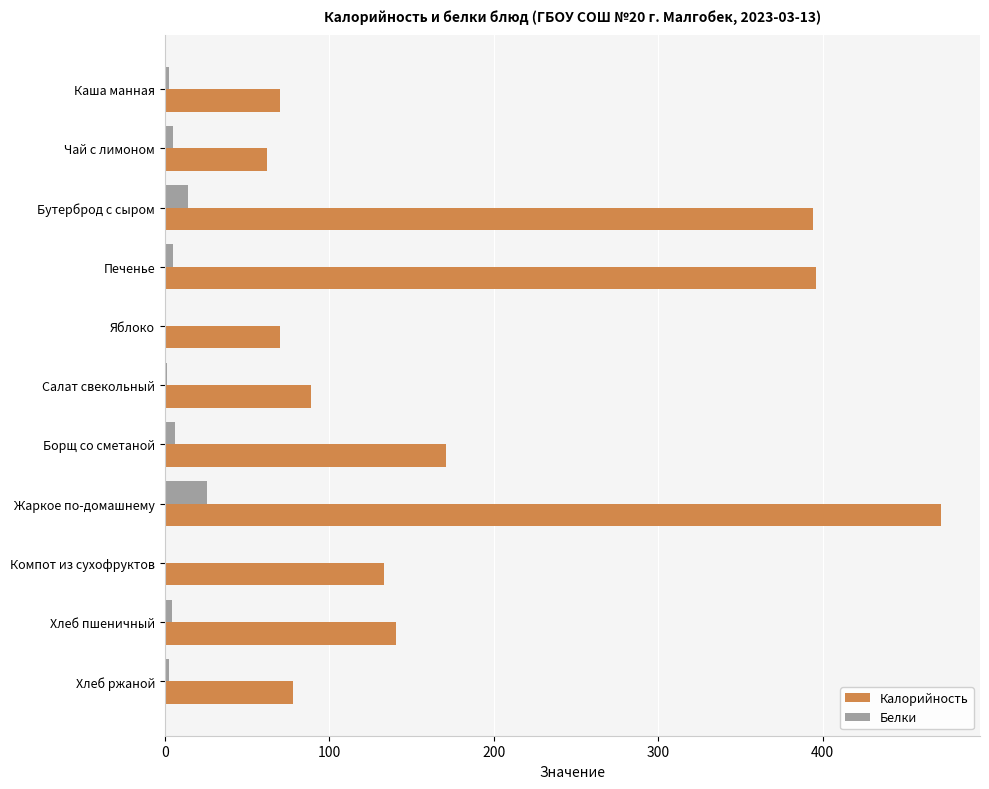

What is the sum of all Калорийность values?

2076.2